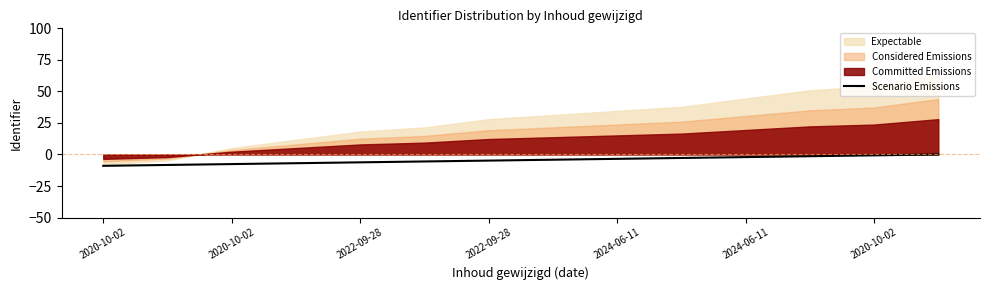

How many lines are shown in the chart?

1